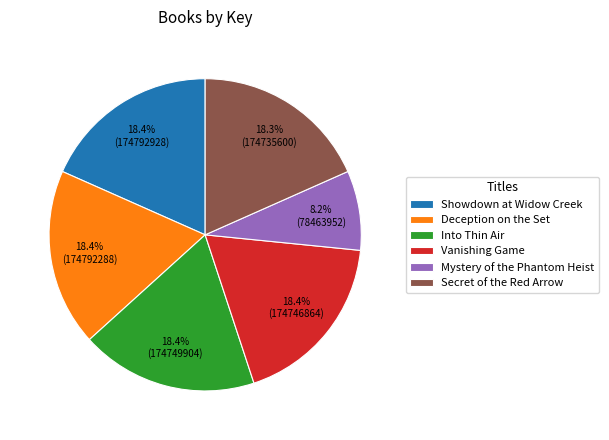

Which slice is the smallest?

Mystery of the Phantom Heist